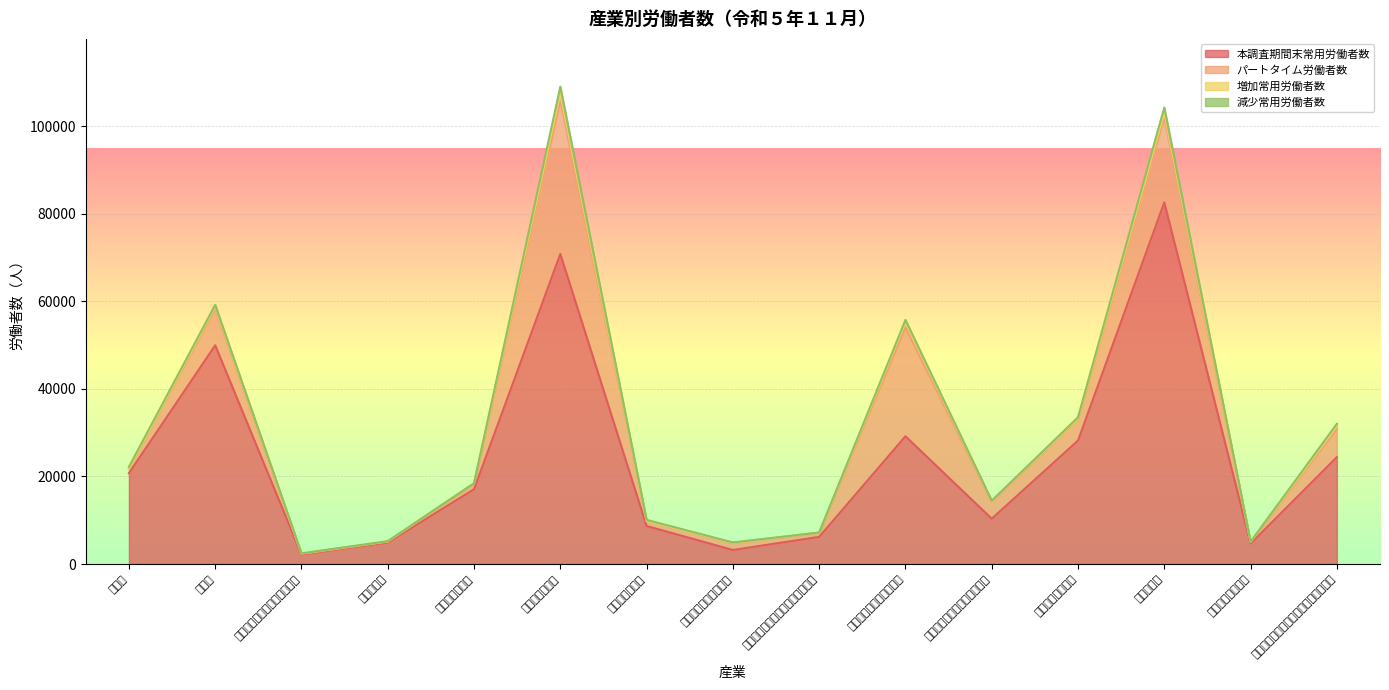

Reading left to right, list all the values displayed in this chart.

本調査期間末常用労働者数: 20751	49975	2149	4891	17090	70848	8690	3204	6199	29189	10352	28214	82636	4651	24422
パートタイム労働者数: 998	8361	171	205	1273	35104	1094	1608	942	24875	3890	4898	19458	343	6436
増加常用労働者数: 3	511	78	87	67	1671	62	25	6	1186	191	107	1091	73	632
減少常用労働者数: 448	373	40	34	33	1464	240	89	59	527	48	314	1147	23	547